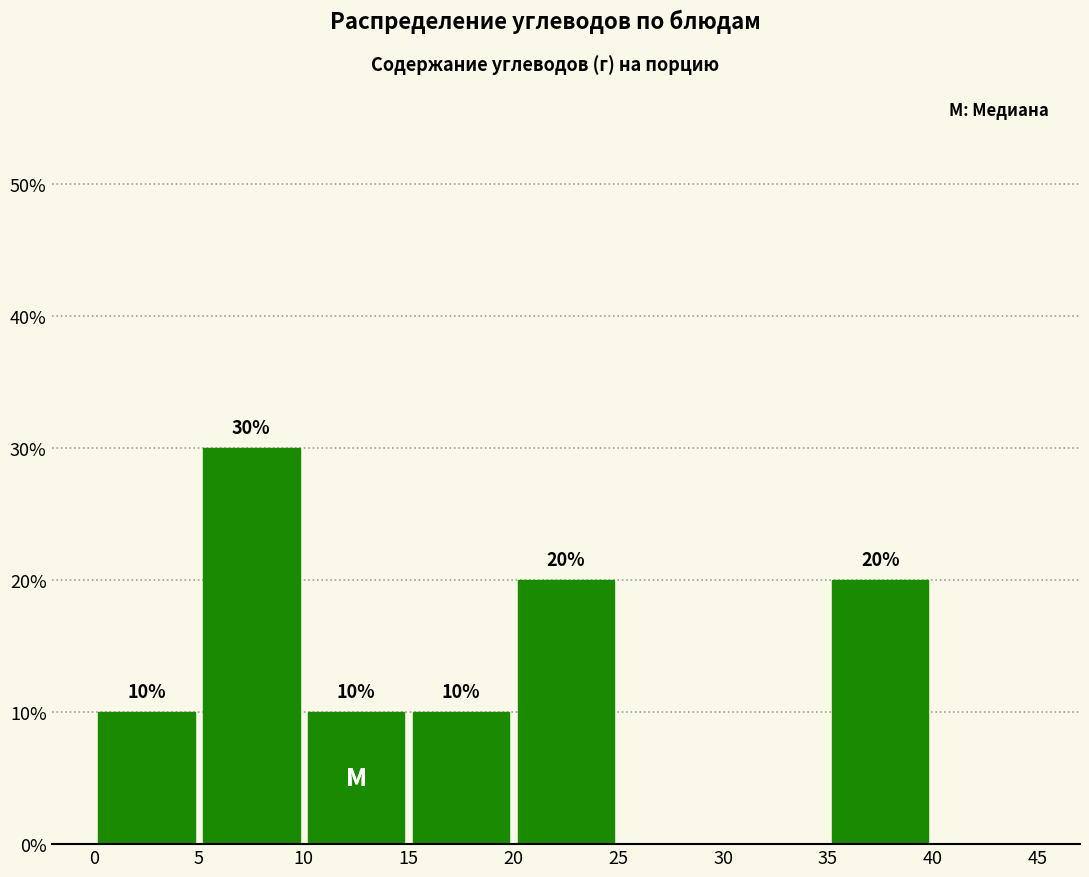

Which range on the x-axis has the tallest bar?

5 to 10